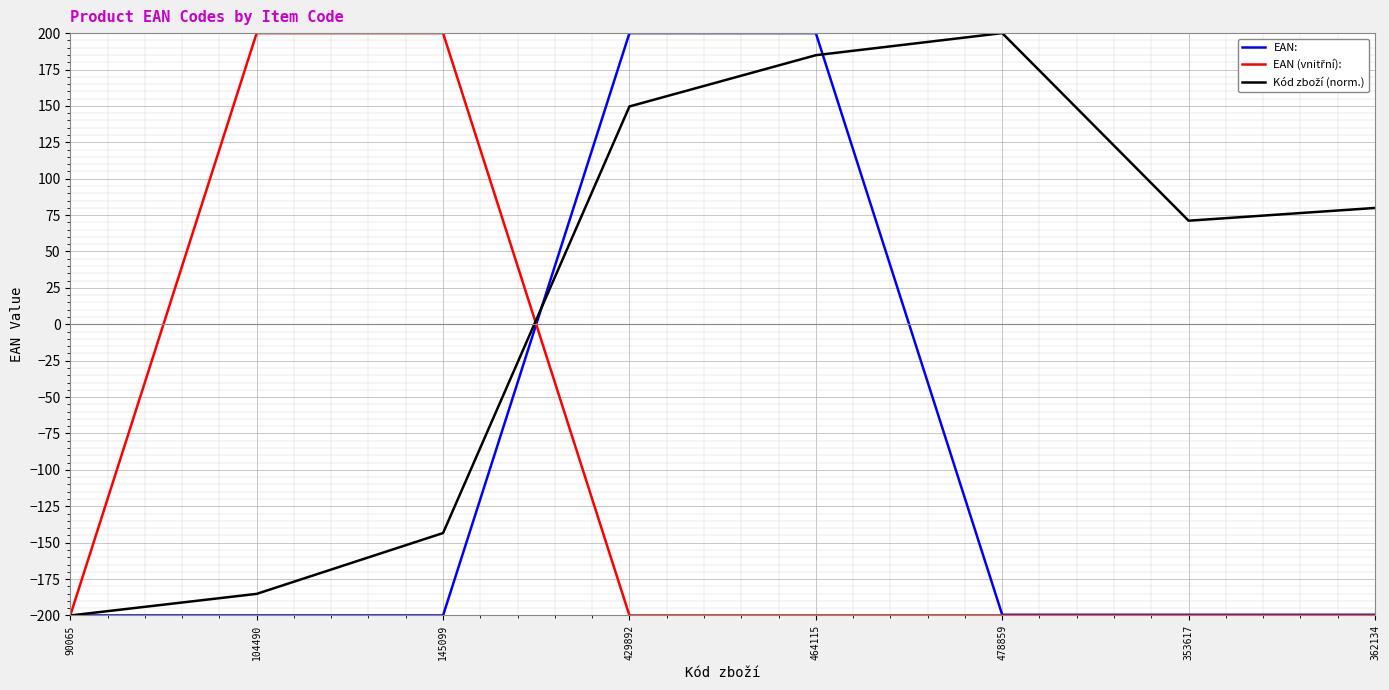

What is the maximum value shown in the chart?

200.0